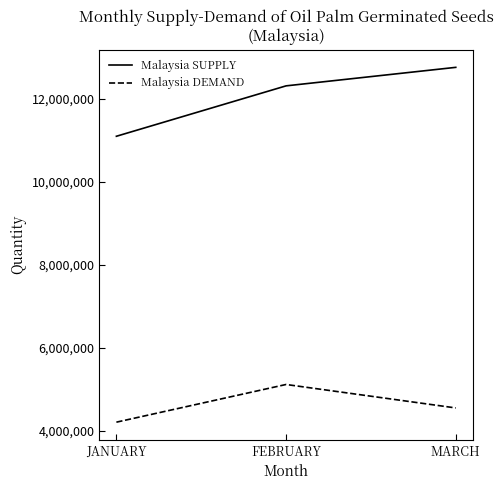

Reading left to right, transcribe all the data shown in this chart.

Malaysia SUPPLY: JANUARY=11102011	FEBRUARY=12318180	MARCH=12764752
Malaysia DEMAND: JANUARY=4204456	FEBRUARY=5113710	MARCH=4547784